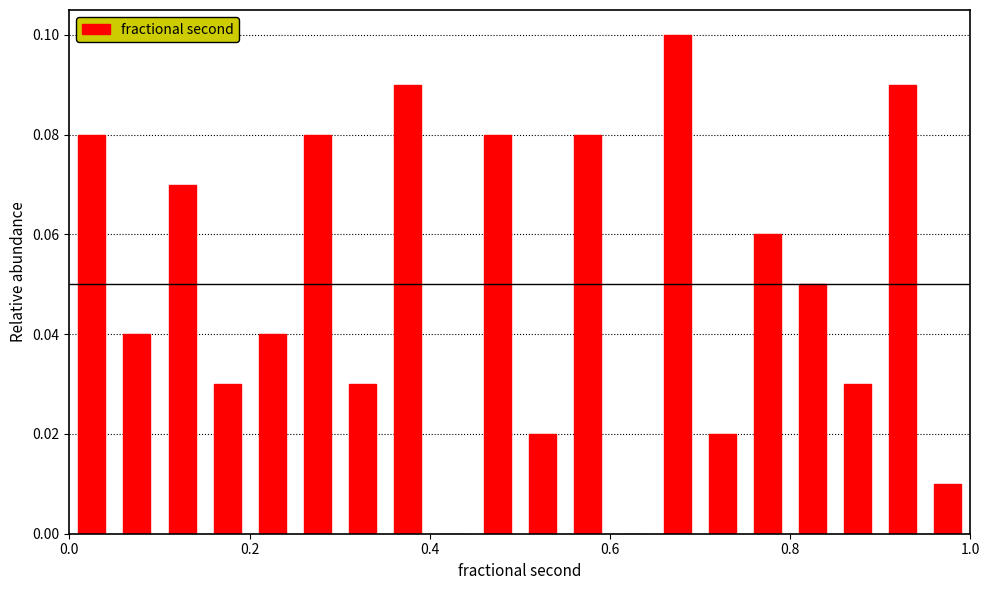

Around what value on the x-axis is the tallest bar? Give the approximate position of its centre, as read against the axis.

0.68